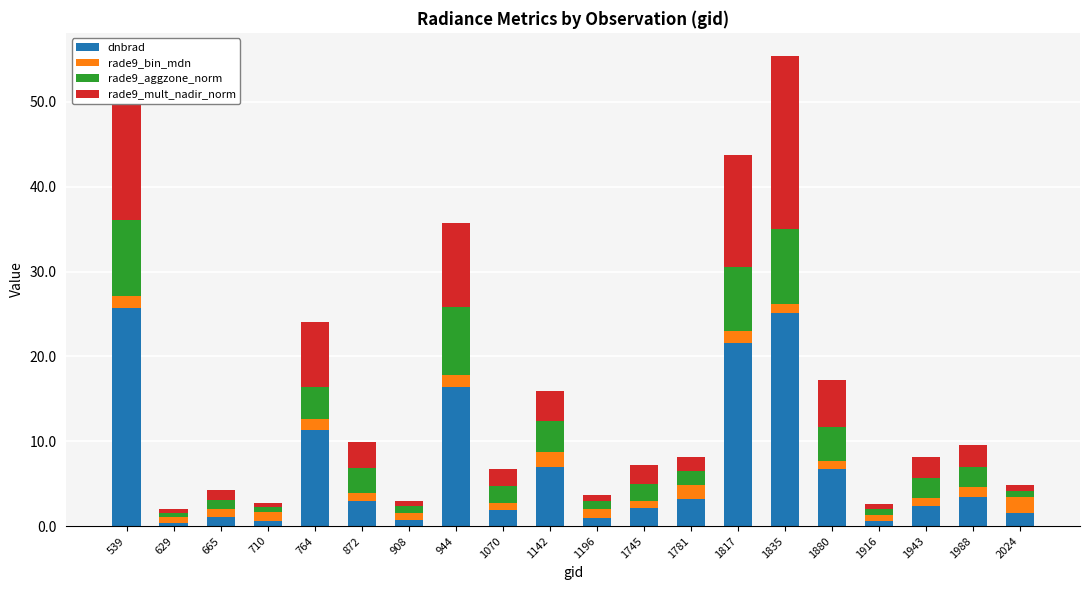

True or false: dnbrad has a value of 3.2 at 1781.

True